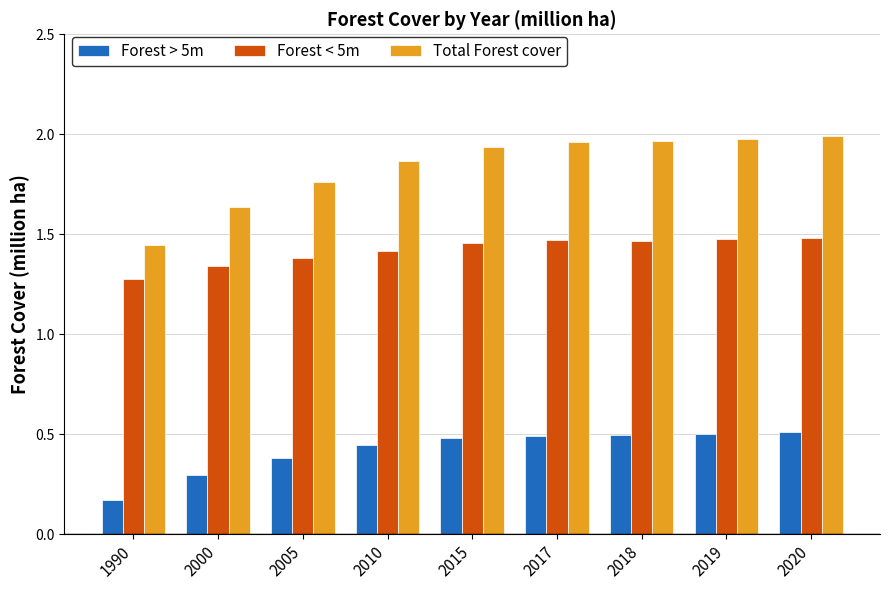

At which label does Forest > 5m reach its minimum?

1990